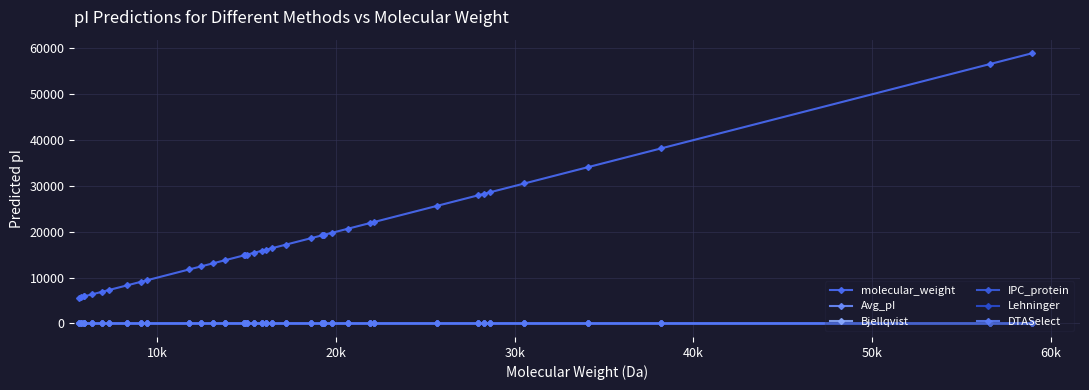

How many lines are shown in the chart?

6